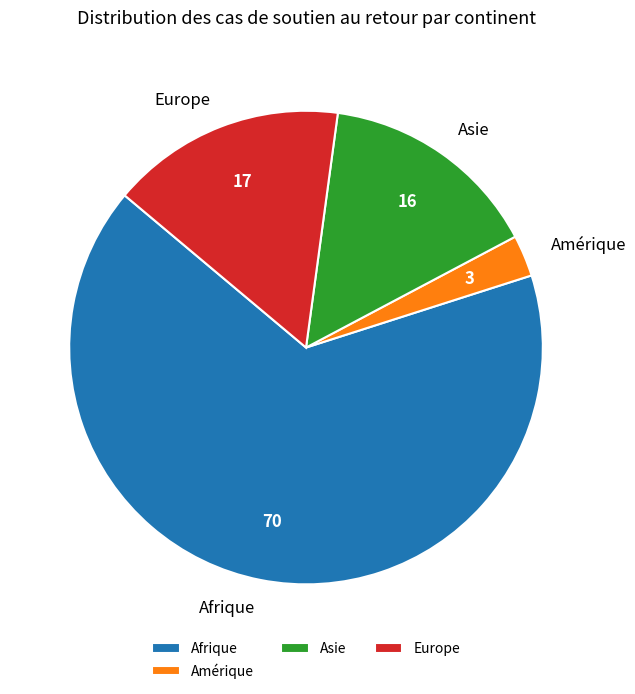

Count the number of slices in the pie.

4